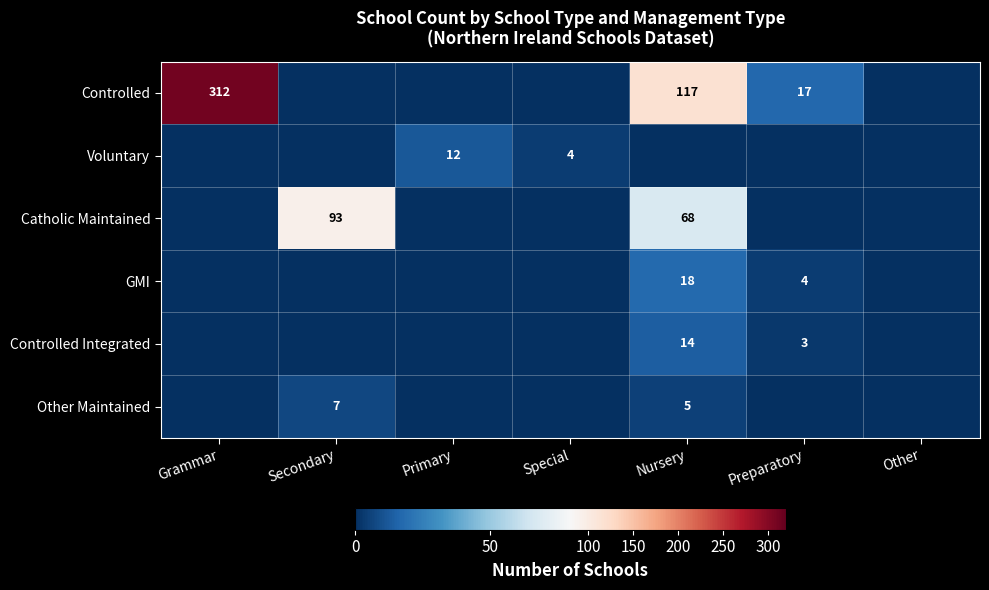

Is it true that Controlled Integrated equals 23 at Nursery?

False